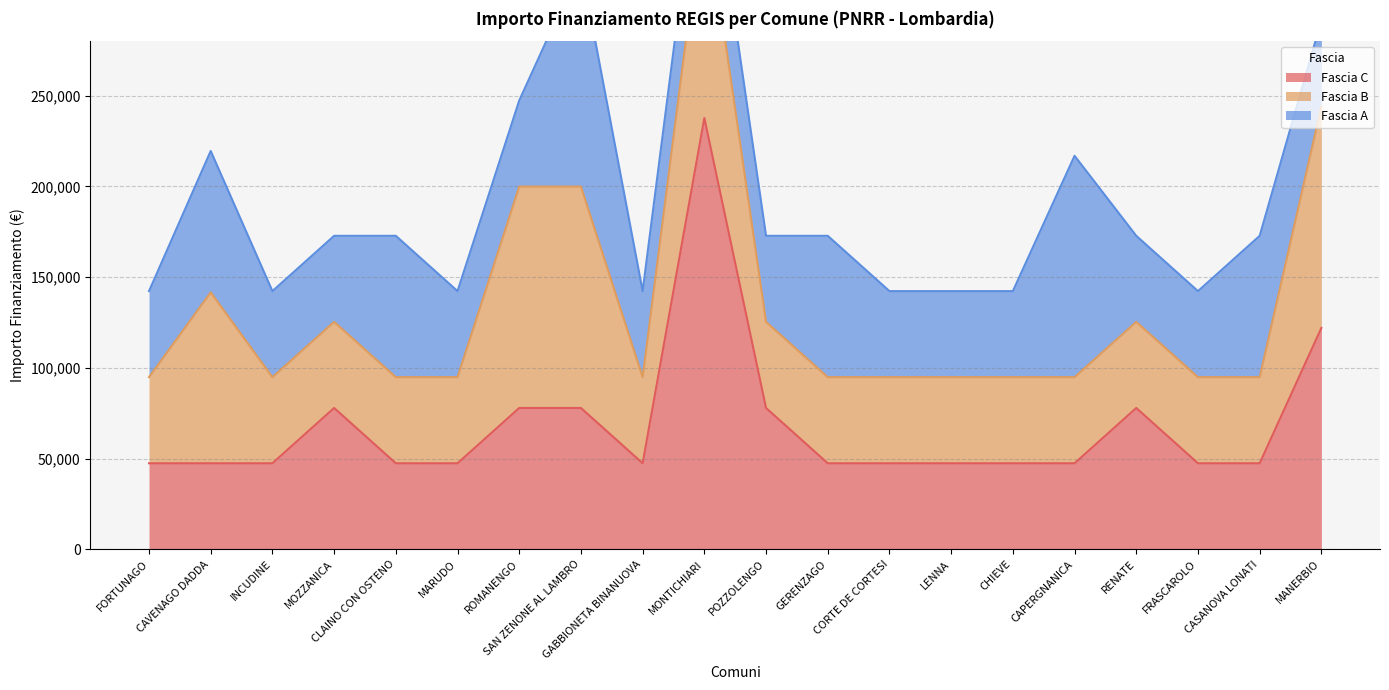

List the labels in order of Fascia A value, largest first.

SAN ZENONE AL LAMBRO, CAPERGNANICA, CAVENAGO DADDA, CLAINO CON OSTENO, GERENZAGO, CASANOVA LONATI, FORTUNAGO, INCUDINE, MOZZANICA, MARUDO, ROMANENGO, GABBIONETA BINANUOVA, MONTICHIARI, POZZOLENGO, CORTE DE CORTESI, LENNA, CHIEVE, RENATE, FRASCAROLO, MANERBIO